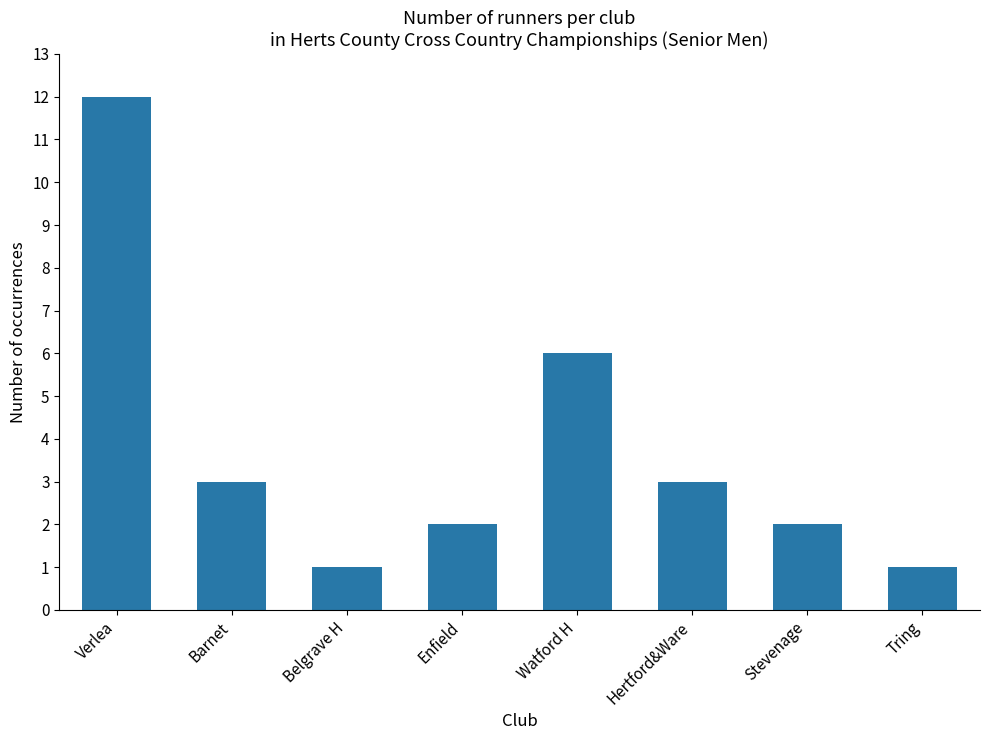

Approximately how many times larger is the value at Watford H compared to Barnet?

2.0